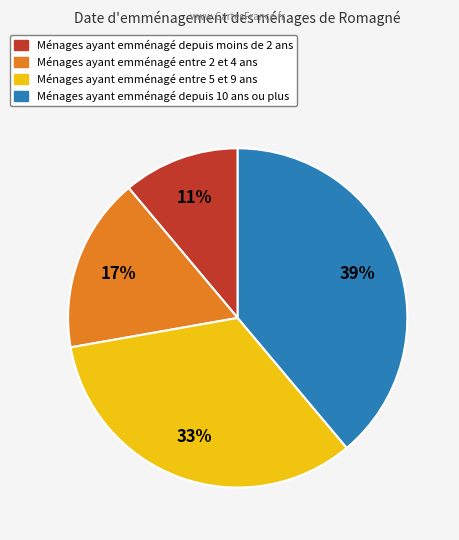

To the nearest percent, what is the difference between the largest and smallest slice percentages?

28%